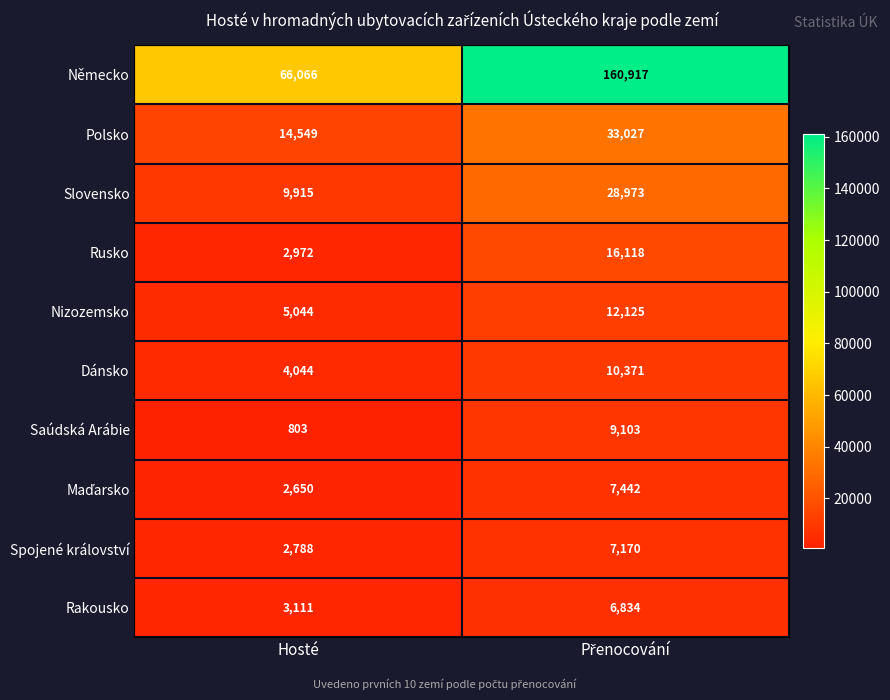

Where is Polsko nearest to the value 23788?

Hosté